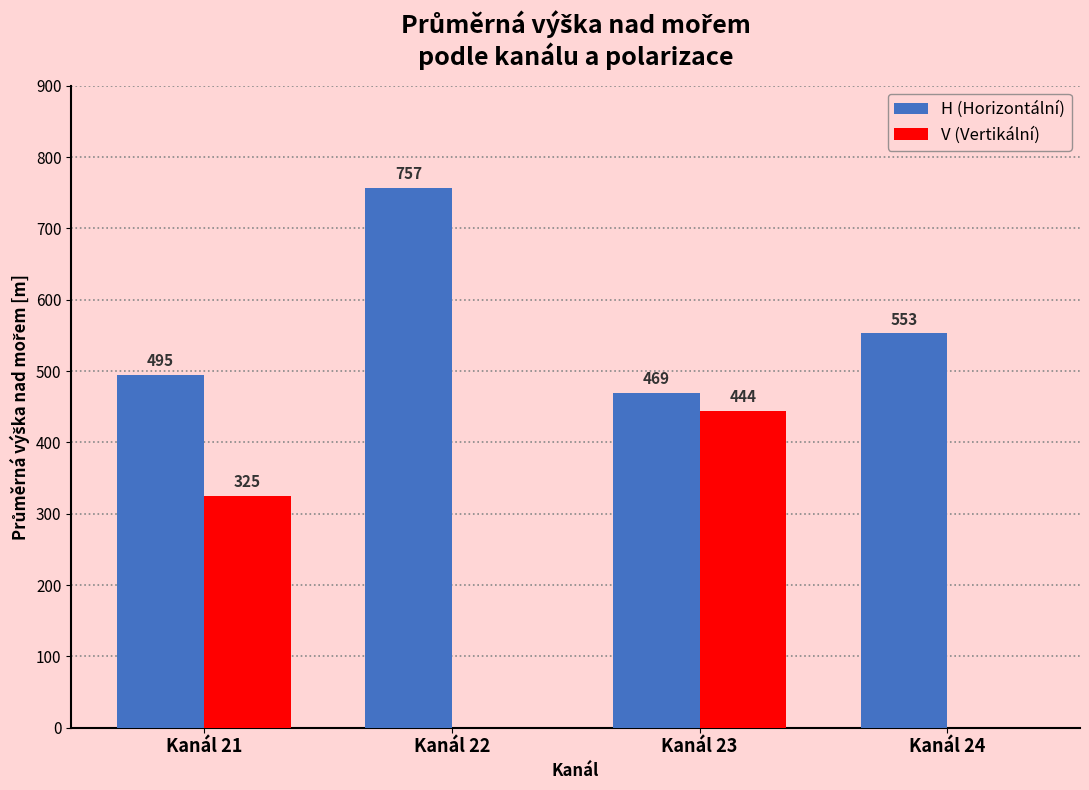

Count the number of categories in the chart.

4